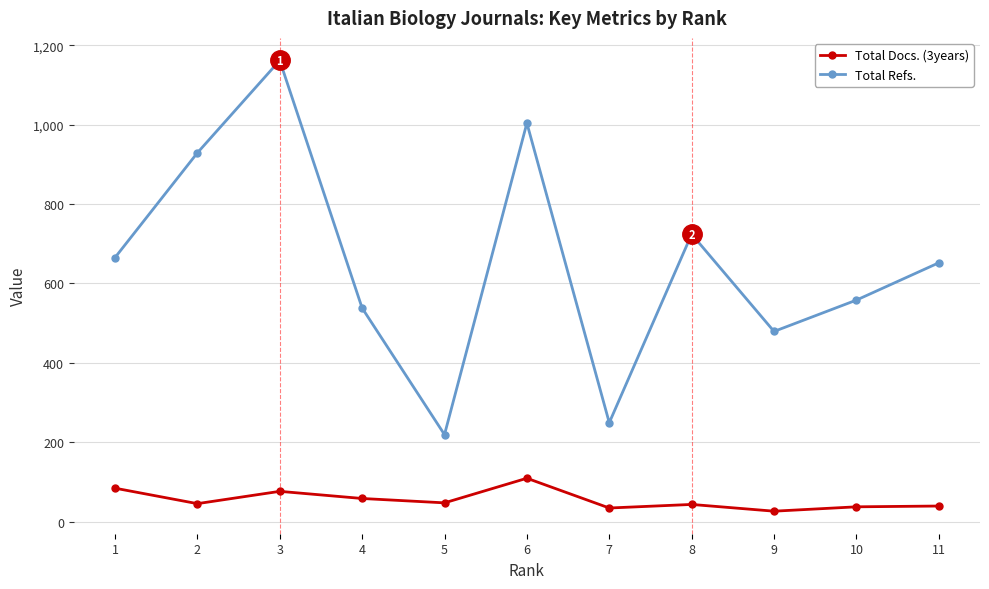

True or false: Total Refs. has more than 1 points higher than both neighbors.

True